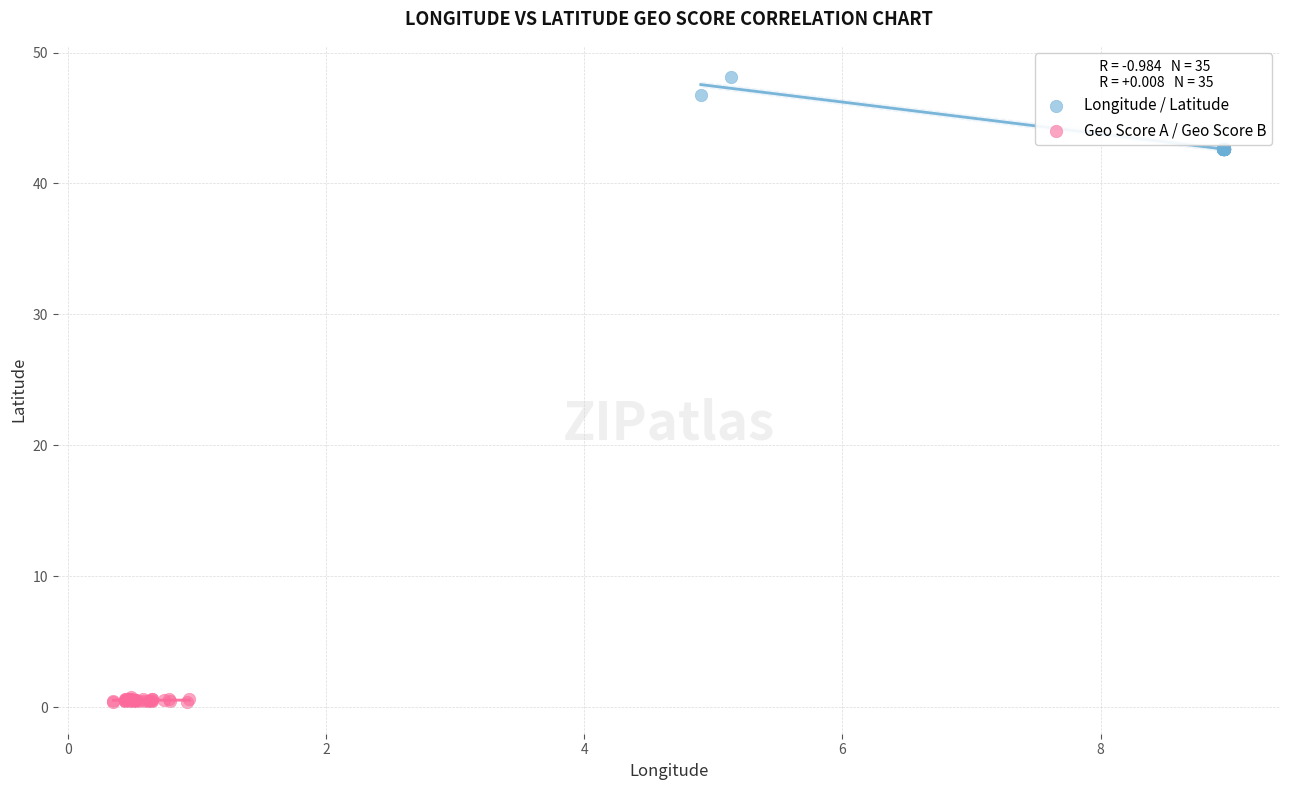

Which series has the largest Y range (max minus min)?

Longitude / Latitude